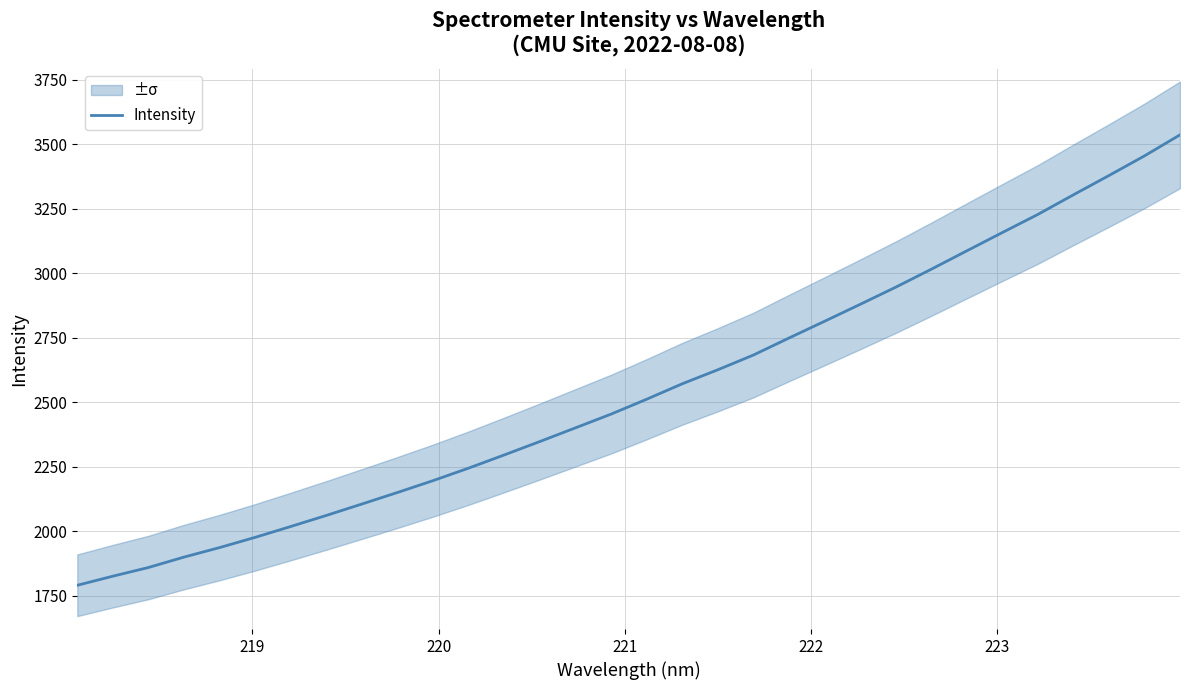

True or false: there are more than 2 points higher than both neighbors.

False